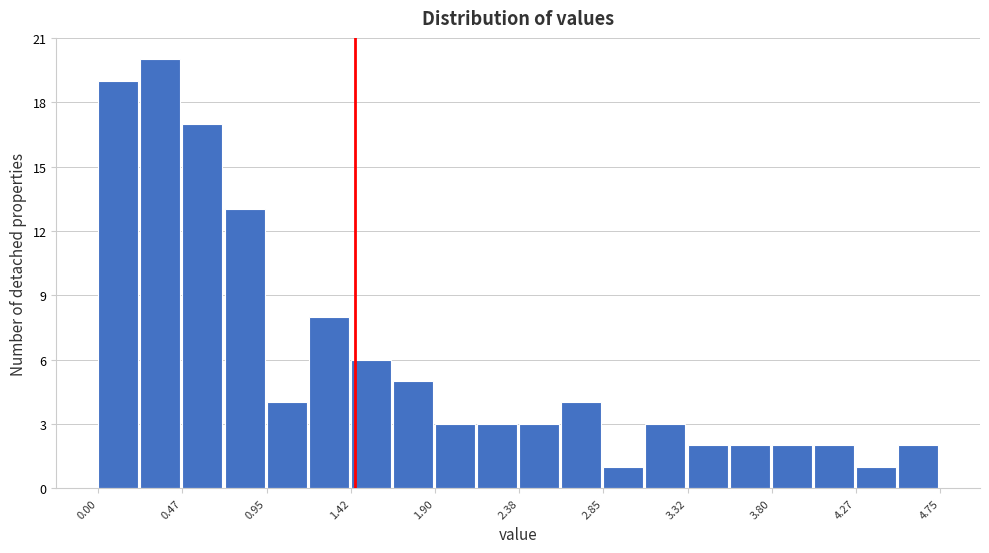

Reading left to right, list every bar in this chart as the range it spans on the x-axis followed by its height. Neither the bar edges nor the heights are printed on the chart, so give them approximately, as read against the axes.

0.00 to 0.25: 19
0.25 to 0.50: 20
0.50 to 0.70: 17
0.70 to 0.95: 13
0.95 to 1.20: 4
1.20 to 1.45: 8
1.45 to 1.65: 6
1.65 to 1.90: 5
1.90 to 2.15: 3
2.15 to 2.40: 3
2.40 to 2.60: 3
2.60 to 2.85: 4
2.85 to 3.10: 1
3.10 to 3.35: 3
3.35 to 3.55: 2
3.55 to 3.80: 2
3.80 to 4.05: 2
4.05 to 4.30: 2
4.30 to 4.50: 1
4.50 to 4.75: 2